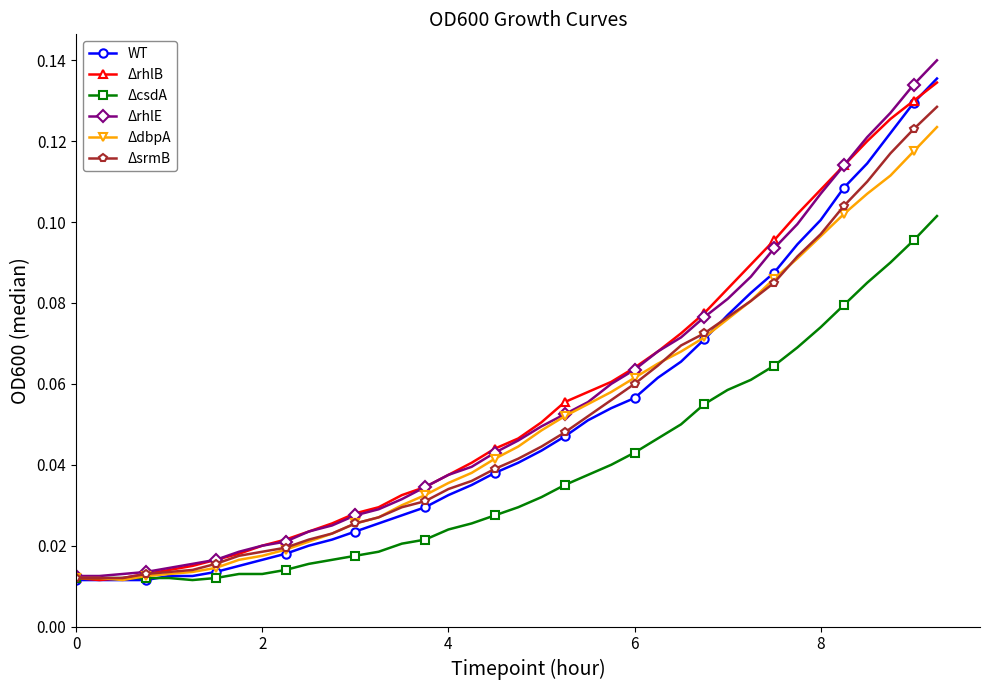

How many ΔdbpA values are between 0 and 1?

38